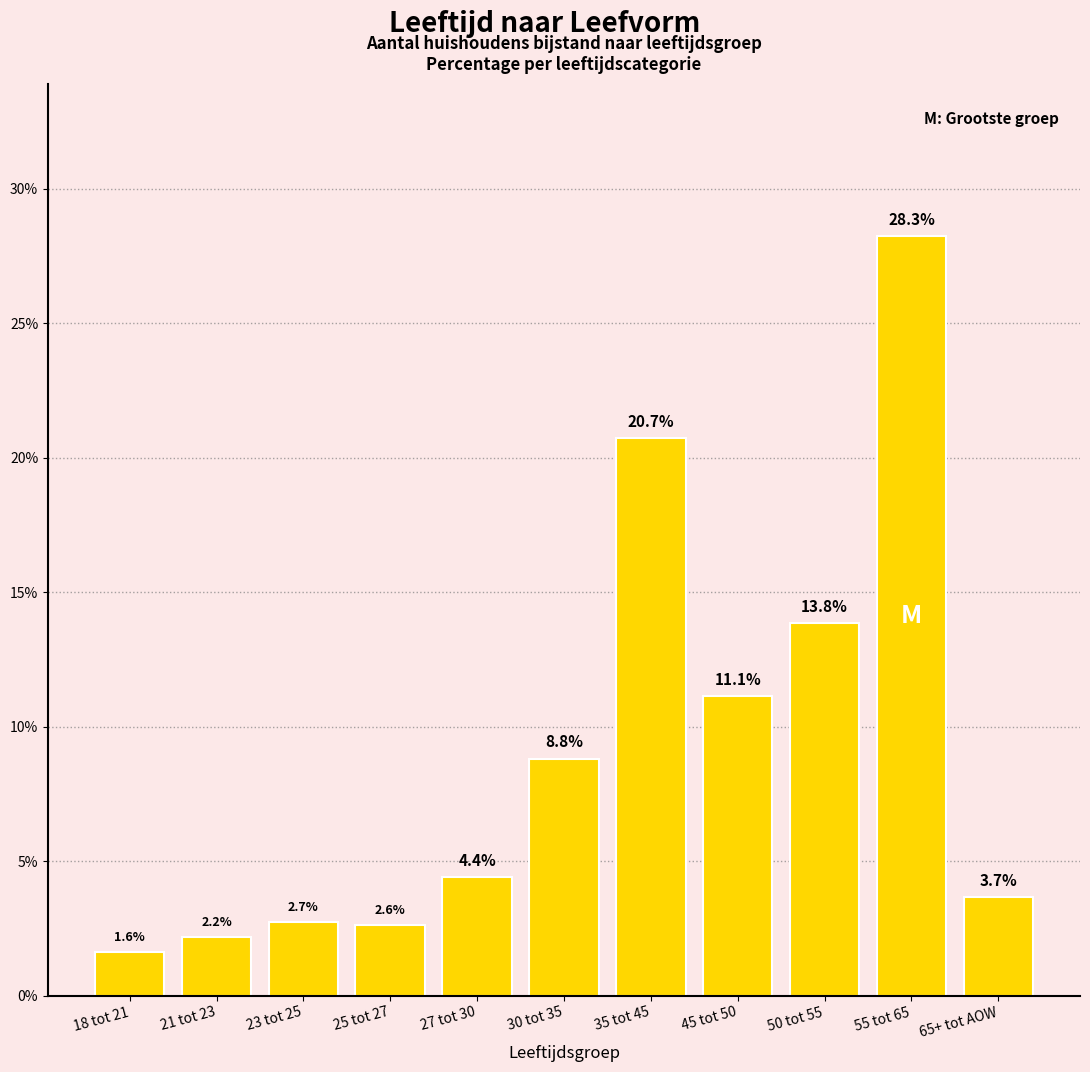

What is the average value?

9.1